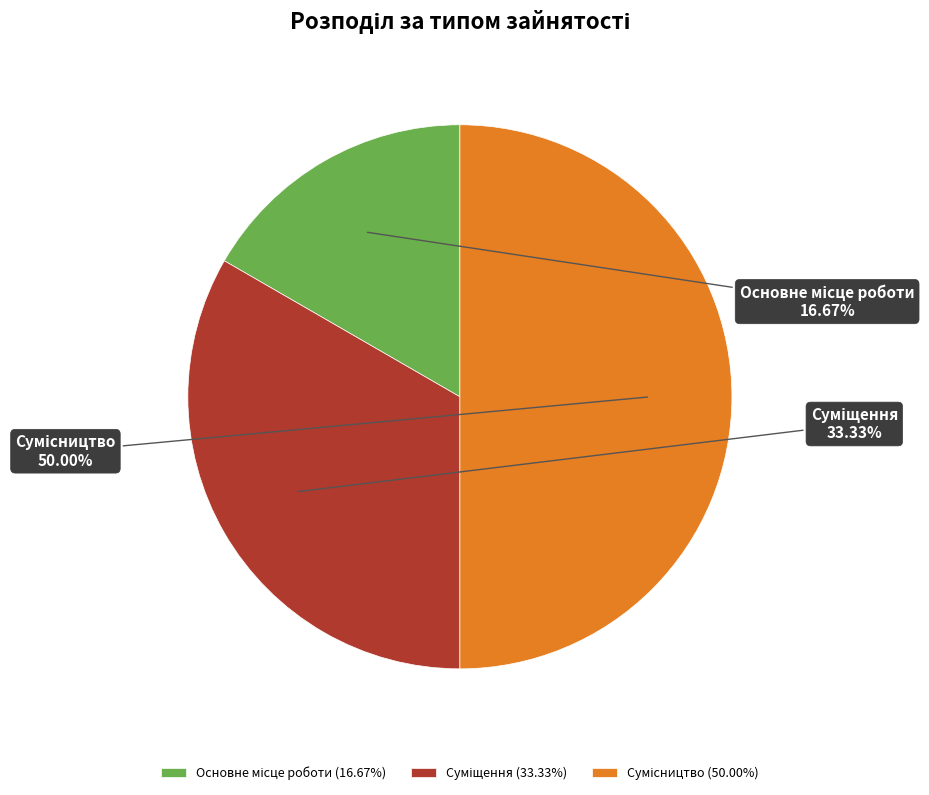

Which has a higher value, Основне місце роботи or Сумісництво?

Сумісництво